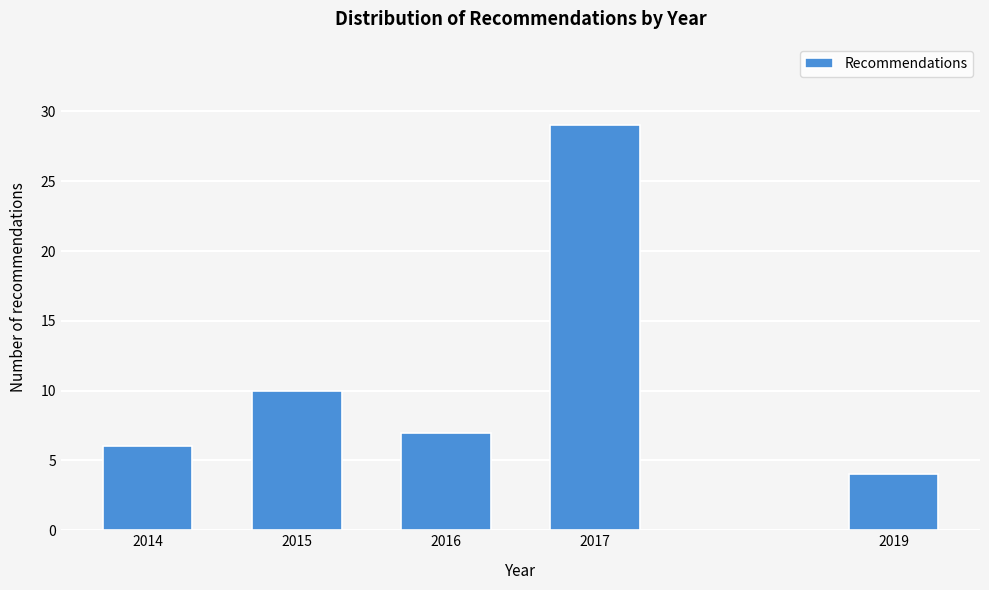

Reading left to right, what are all the values shown in this chart?

2014=6	2015=10	2016=7	2017=29	2019=4